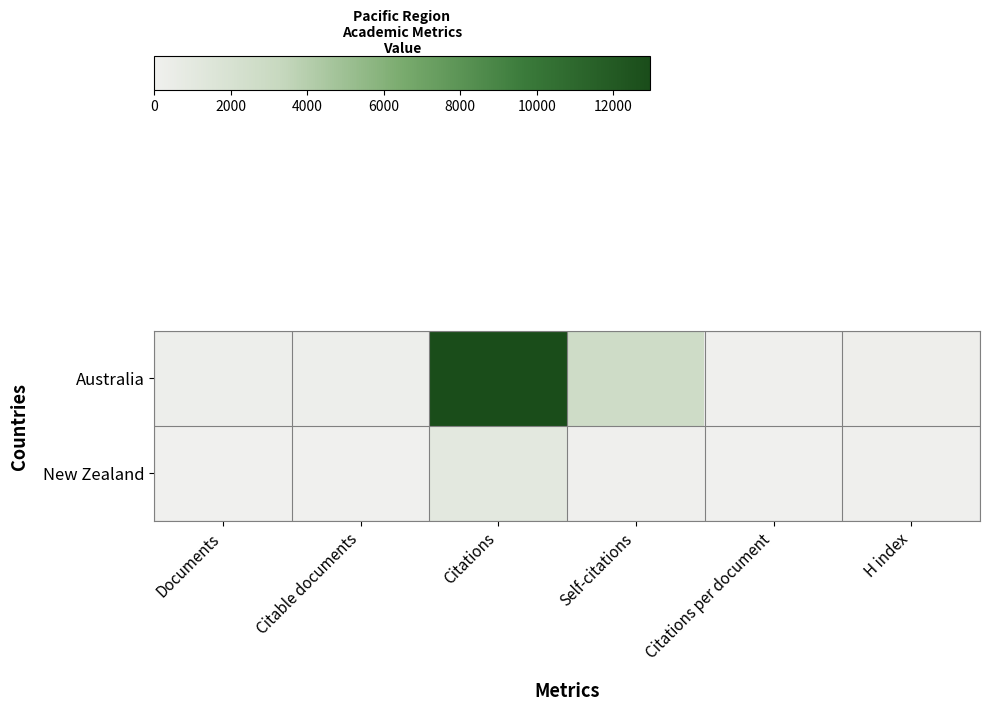

How many data points does each series have?

6